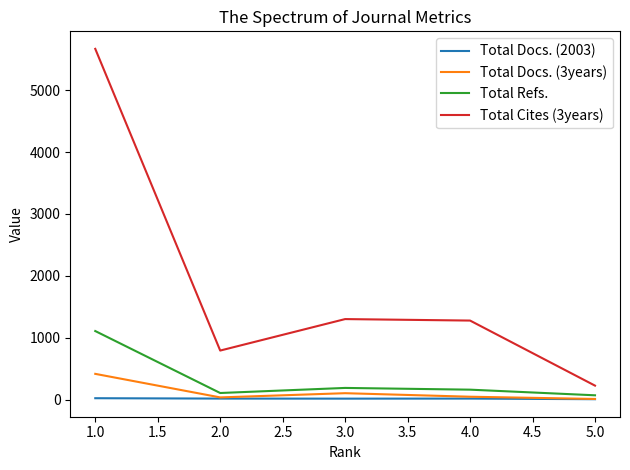

Is the value of Total Refs. at 4.0 greater than the value of Total Docs. (3years) at 2.0?

Yes